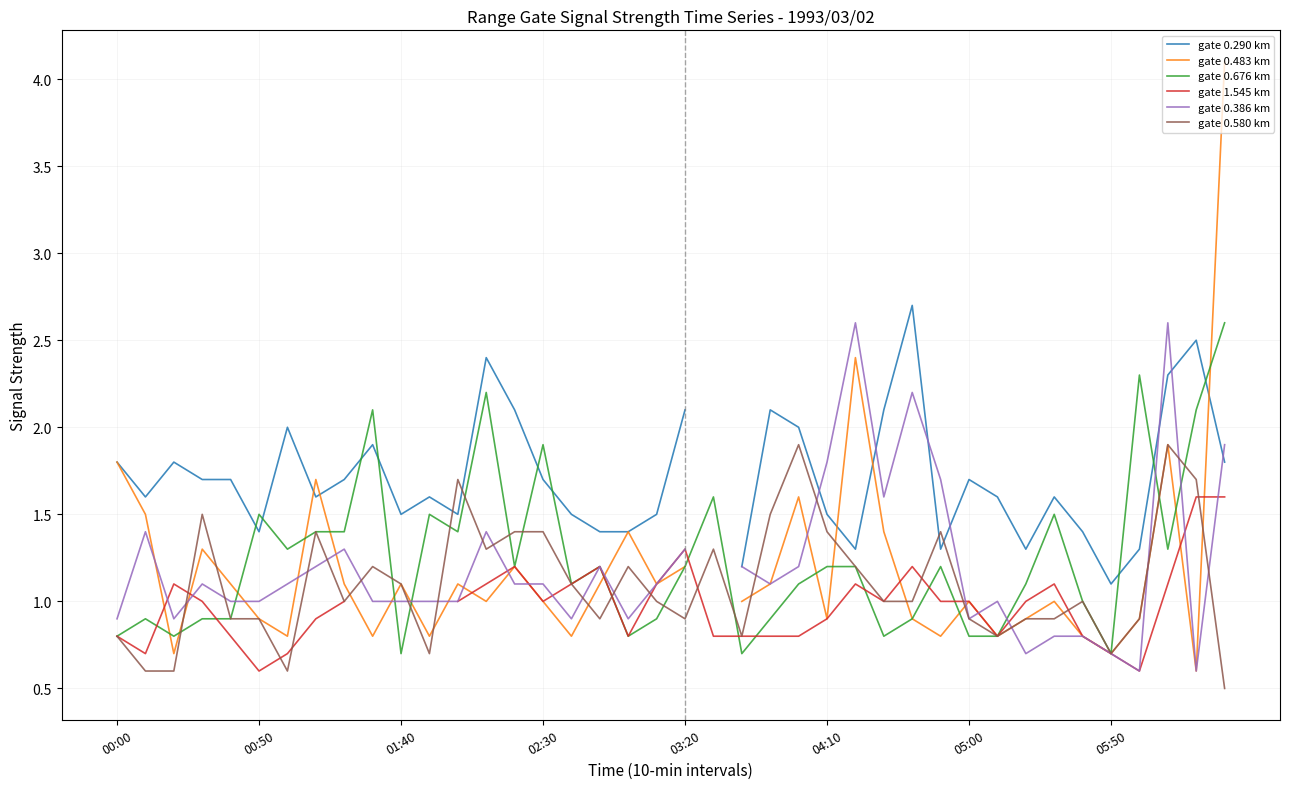

Is it true that gate 0.580 km equals 1.4 at 02:30?

True